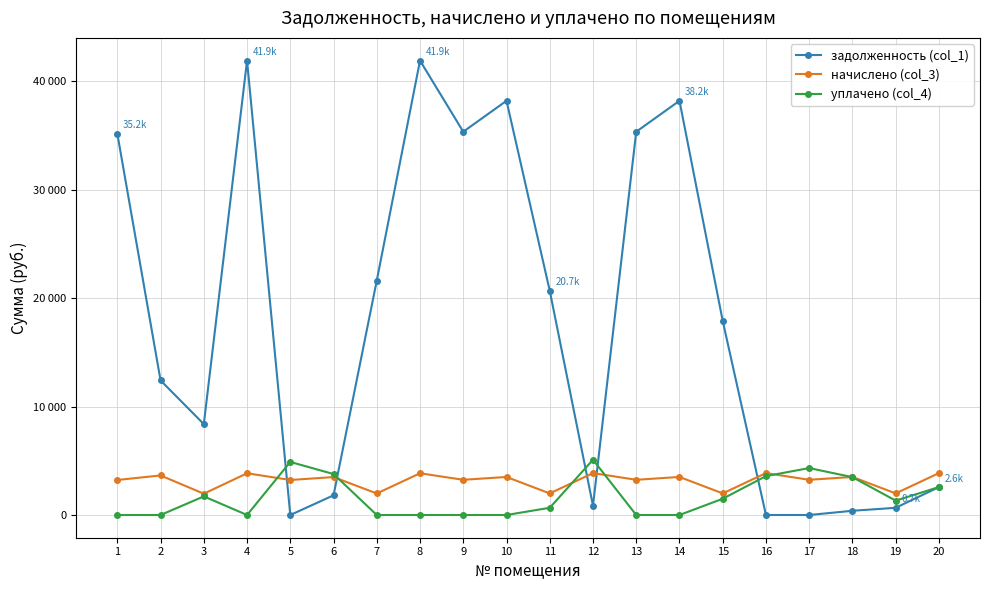

Which series ends up on top after the final intersection of уплачено (col_4) and начислено (col_3)?

начислено (col_3)